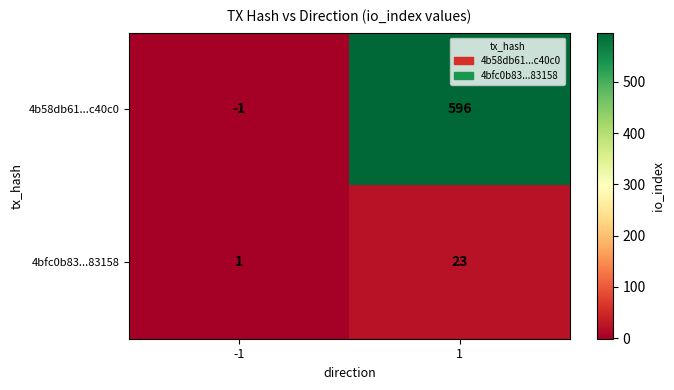

What is the smallest value displayed?

-1